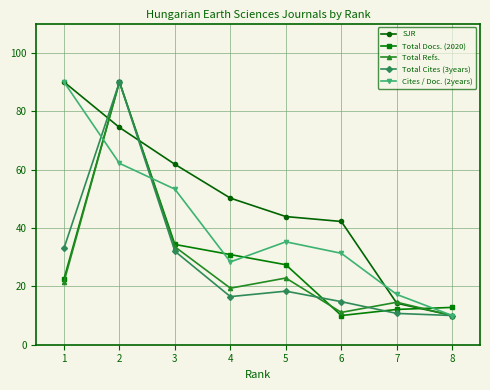

At which label does Cites / Doc. (2years) reach its minimum?

8